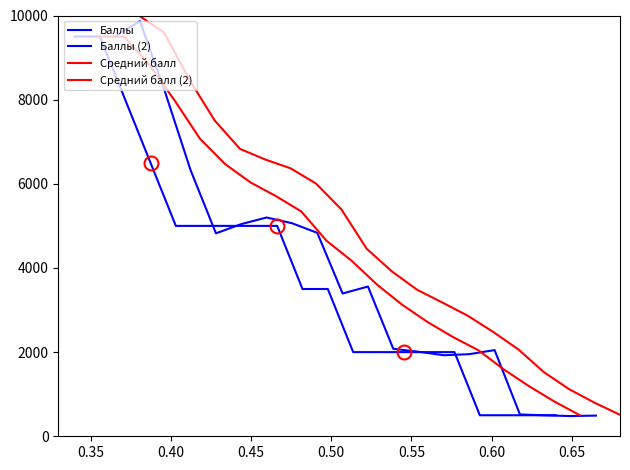

Which series has the largest range (max minus min)?

Средний балл (2)